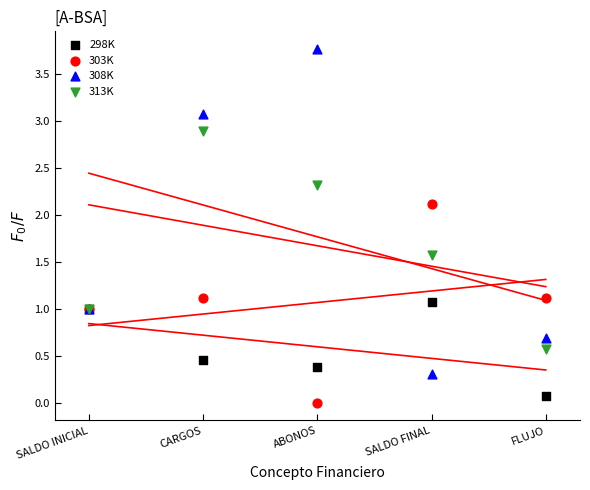

In the 308K series, what Y value is closest to 2?

1.0